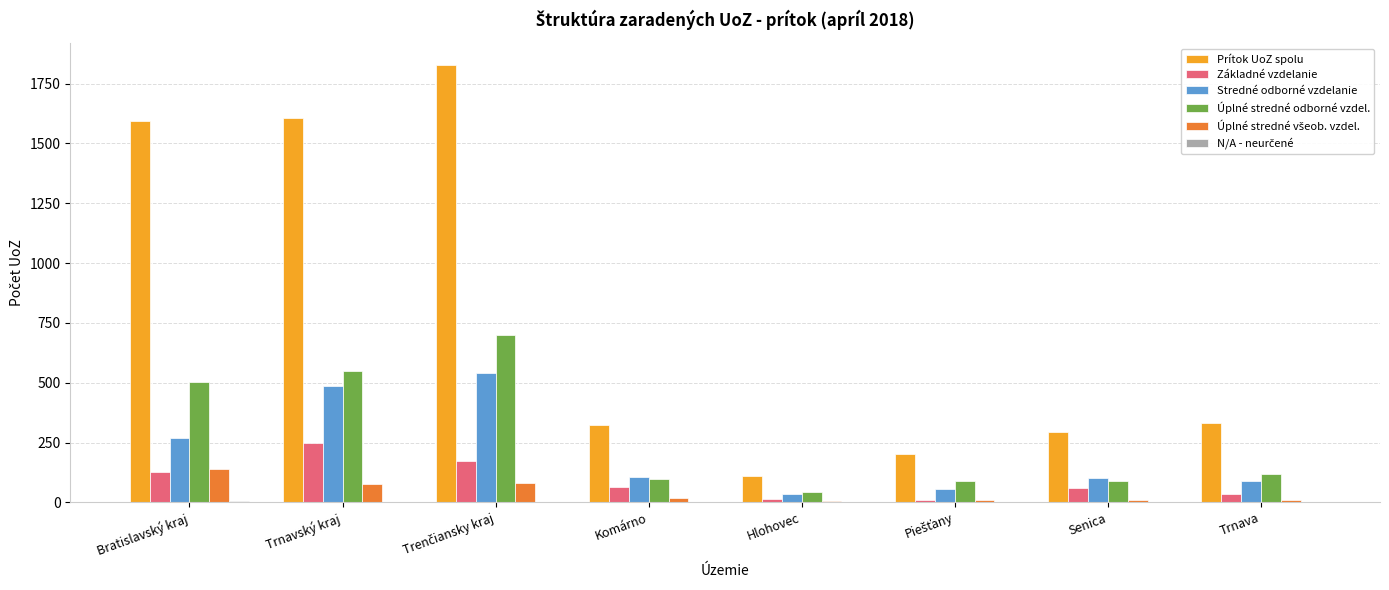

Which category has the highest value in the Základné vzdelanie series?

Trnavský kraj